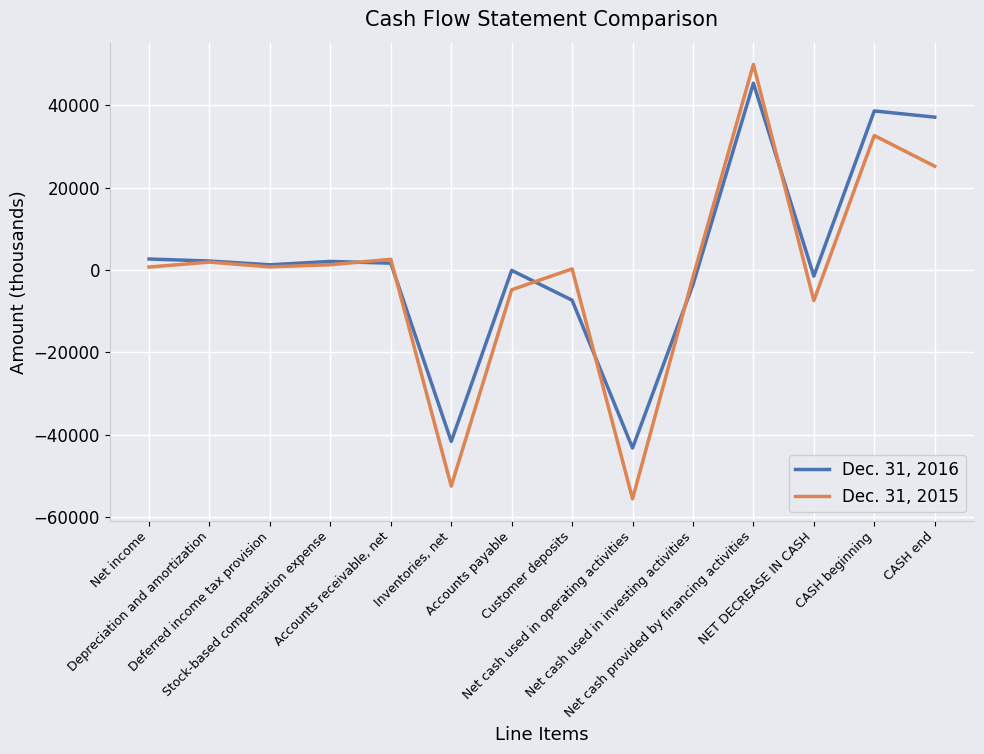

Rank the series by their maximum value, from lowest to highest.

Dec. 31, 2016, Dec. 31, 2015